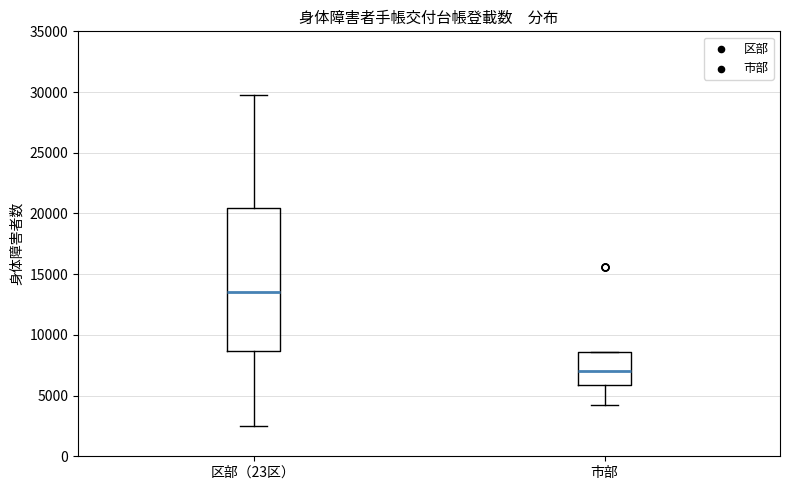

Which box's median line is the lowest?

市部